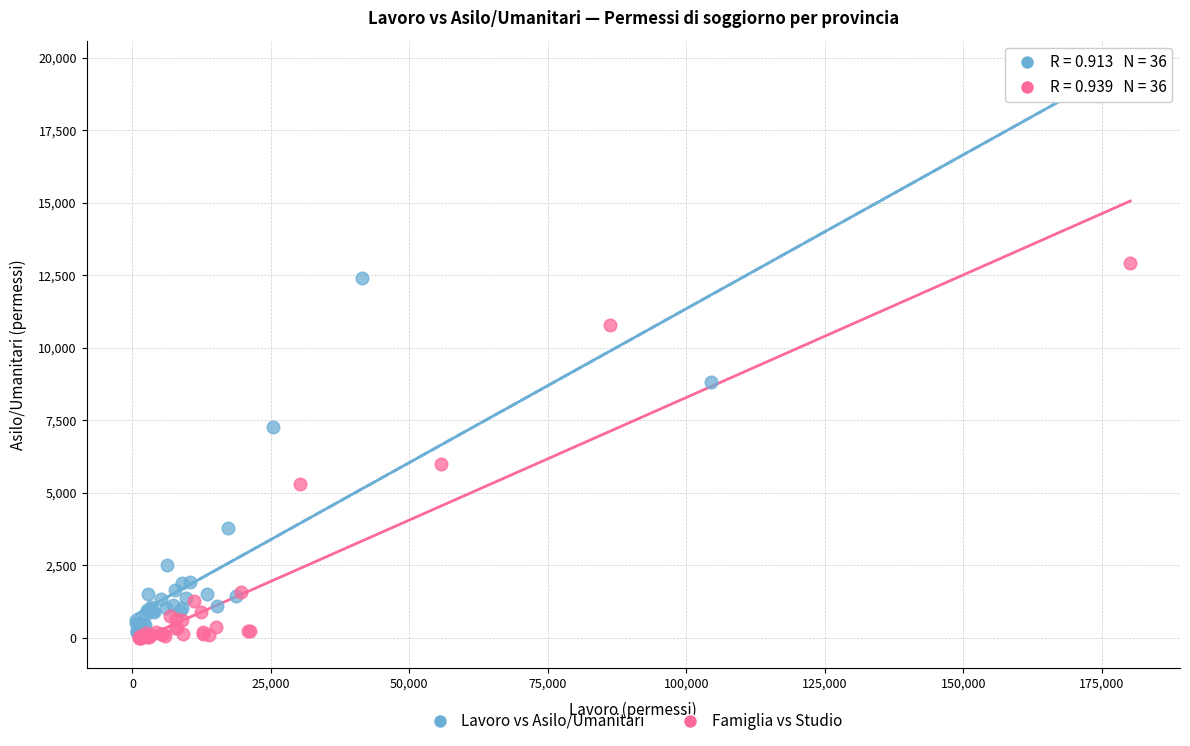

Which series has the widest spread of Y values?

Lavoro vs Asilo/Umanitari